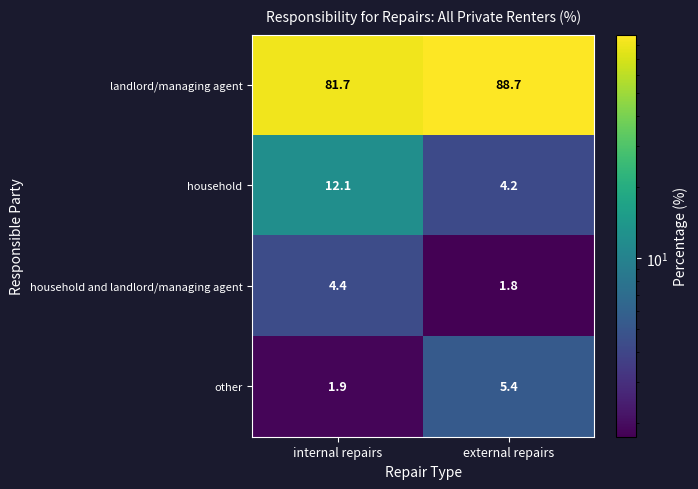

How many categories are shown in the chart?

2